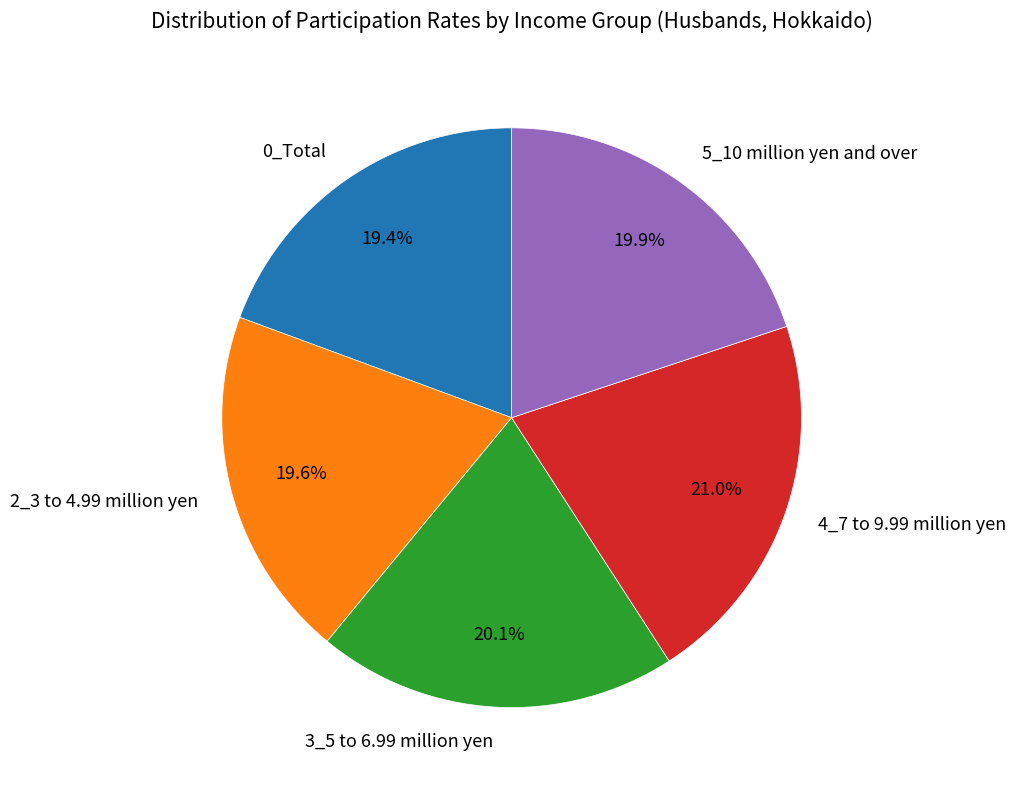

What is the largest slice in the pie chart?

4_7 to 9.99 million yen